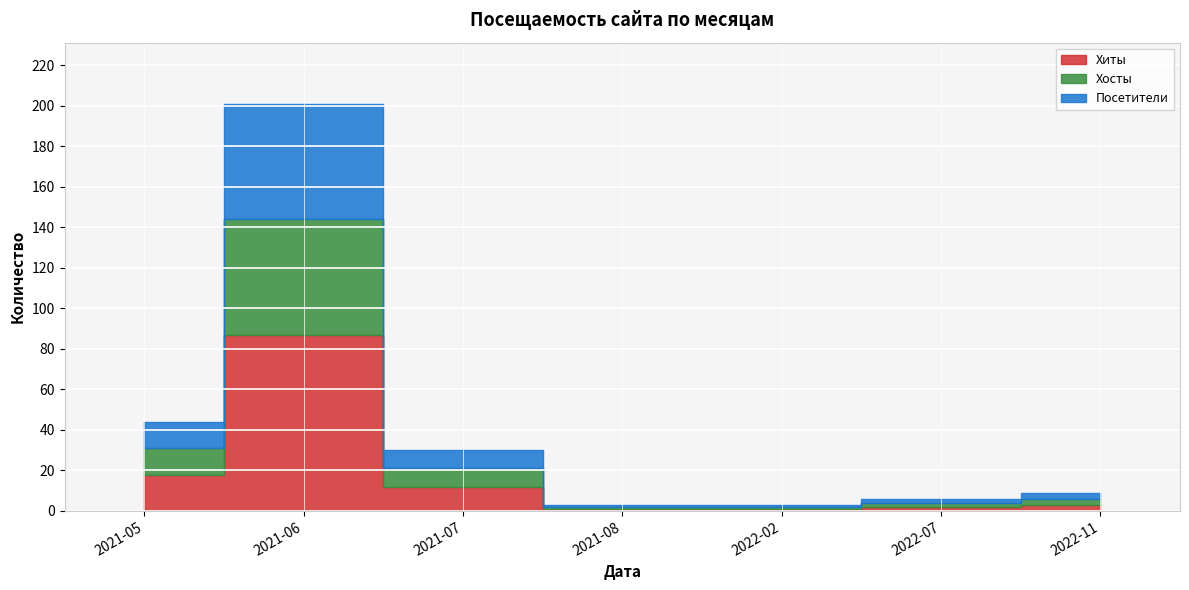

What is the minimum value for Хиты?

1